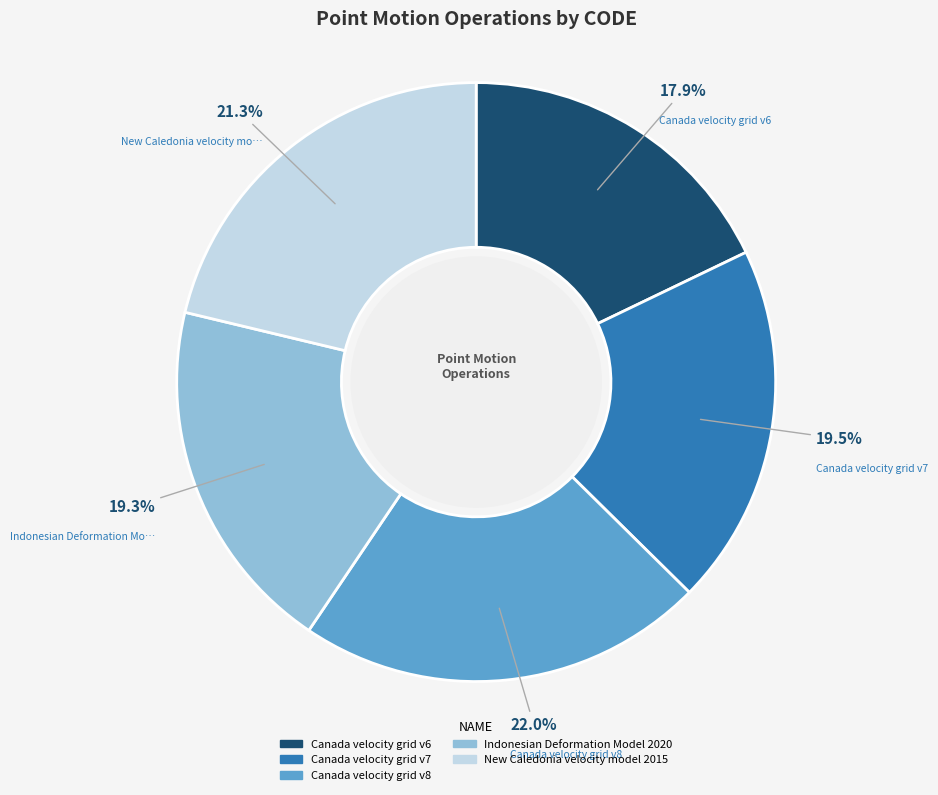

Is there any slice that represents more than half of the pie?

No